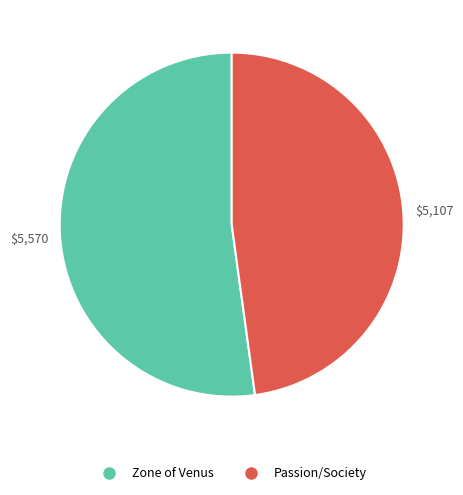

What is the smallest slice in the pie chart?

Passion/Society